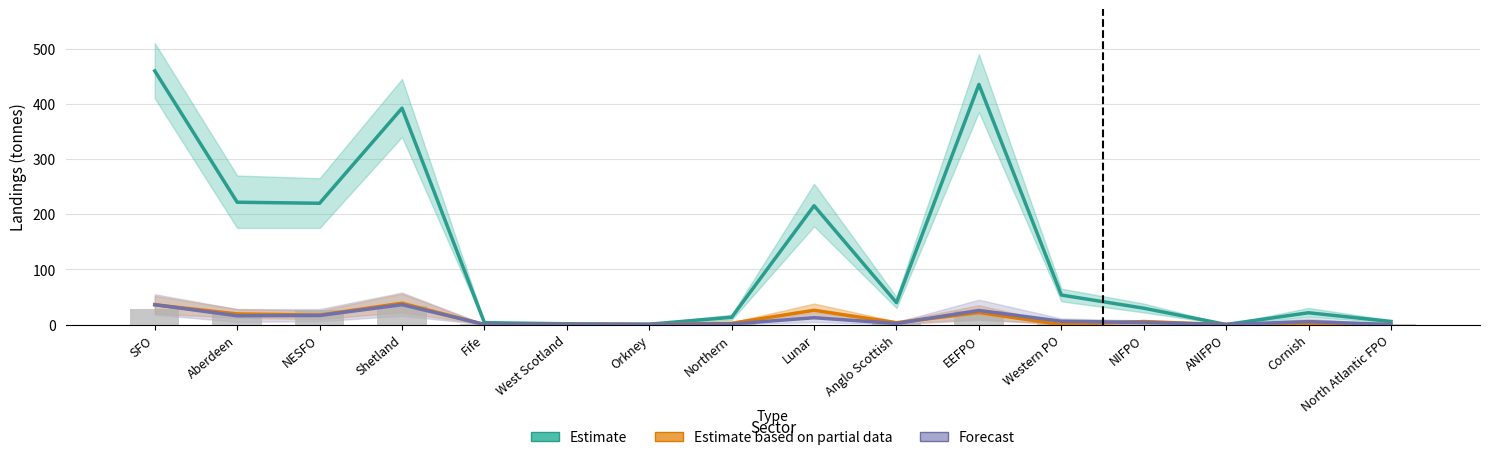

Is it true that Estimate based on partial data equals -17.2 at Western PO?

False